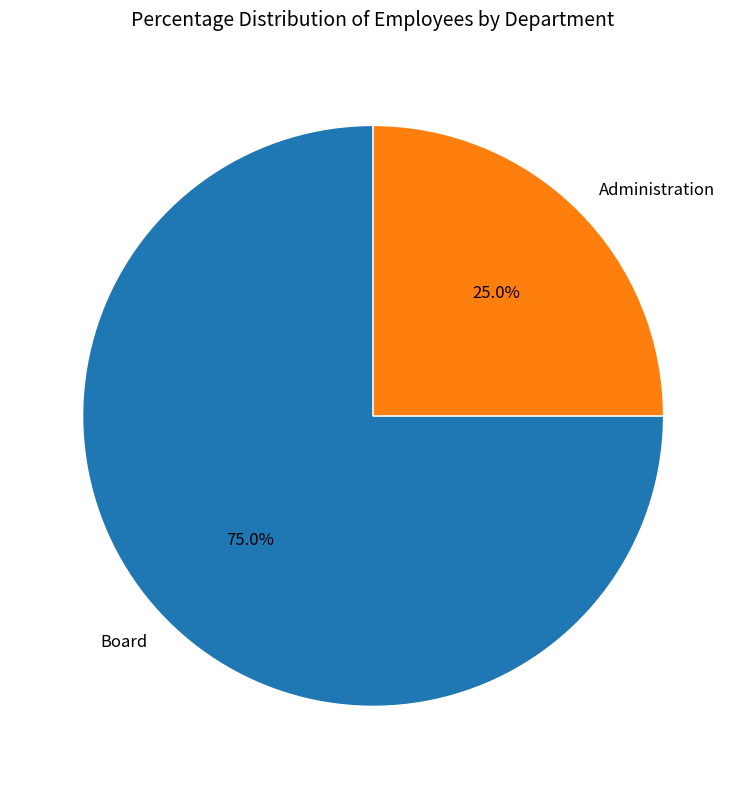

To the nearest percent, what is the difference between the largest and smallest slice percentages?

50%